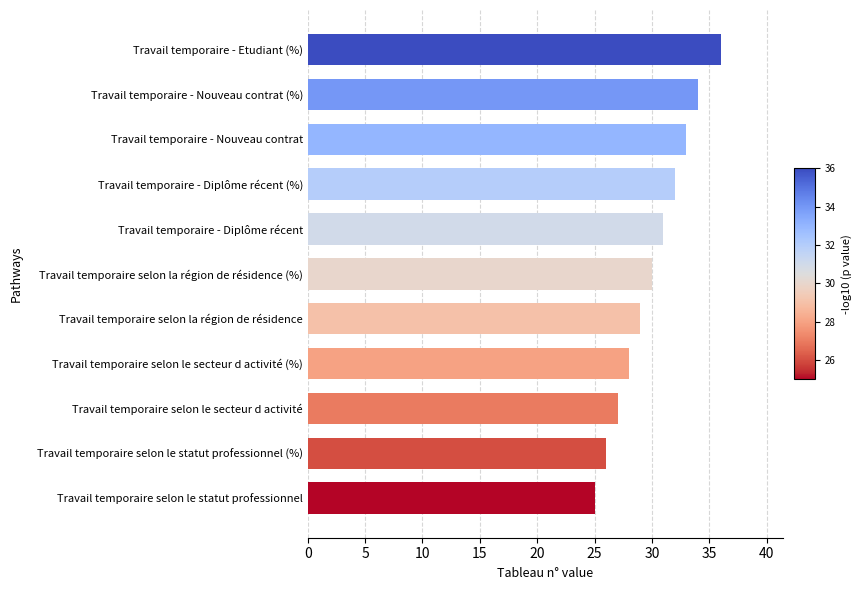

Where is the data nearest to the value 30?

Travail temporaire selon la région de résidence (%)